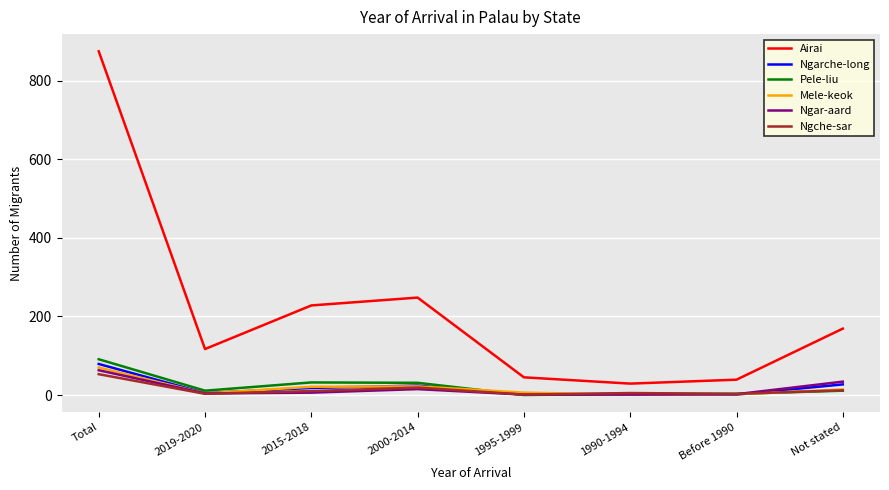

How many interior local peaks does the Airai series have?

1